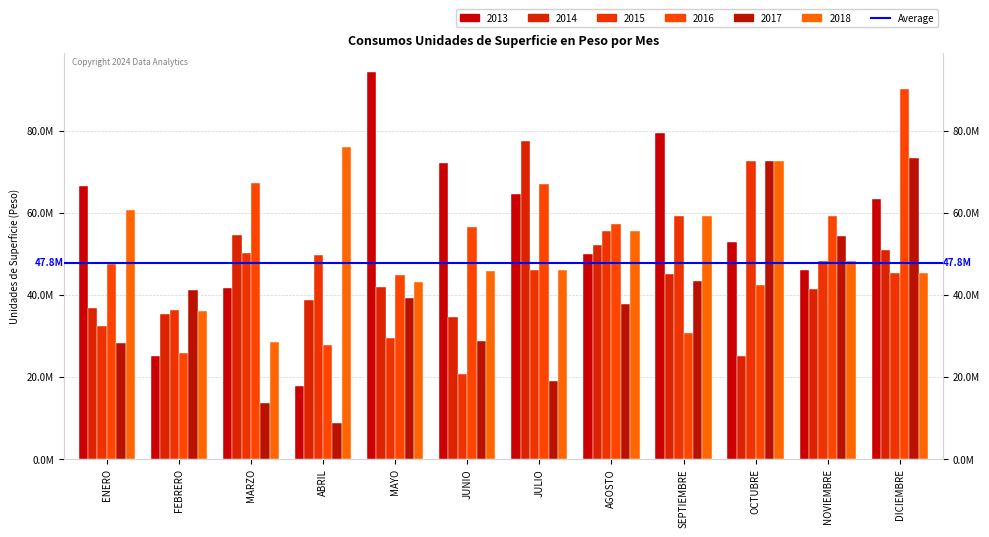

Does the chart contain any negative values?

No